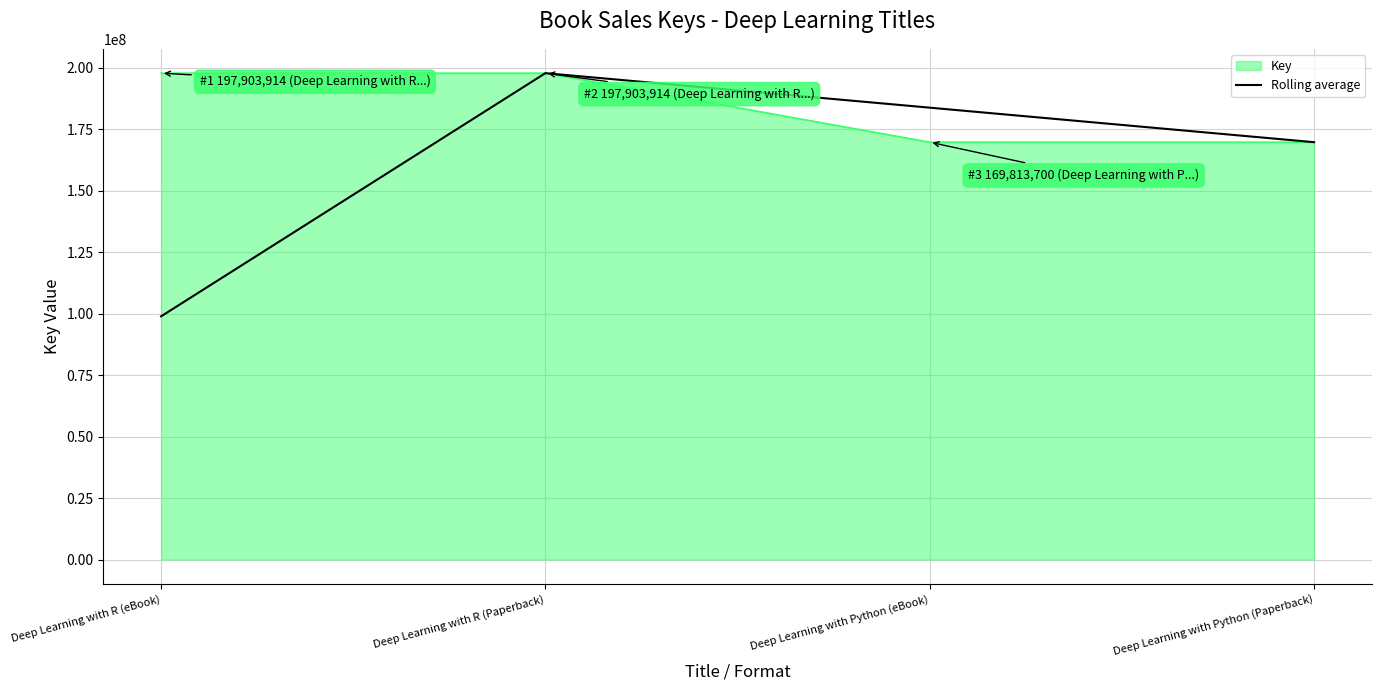

Which label corresponds to the smallest value in the chart?

Deep Learning with R (eBook)